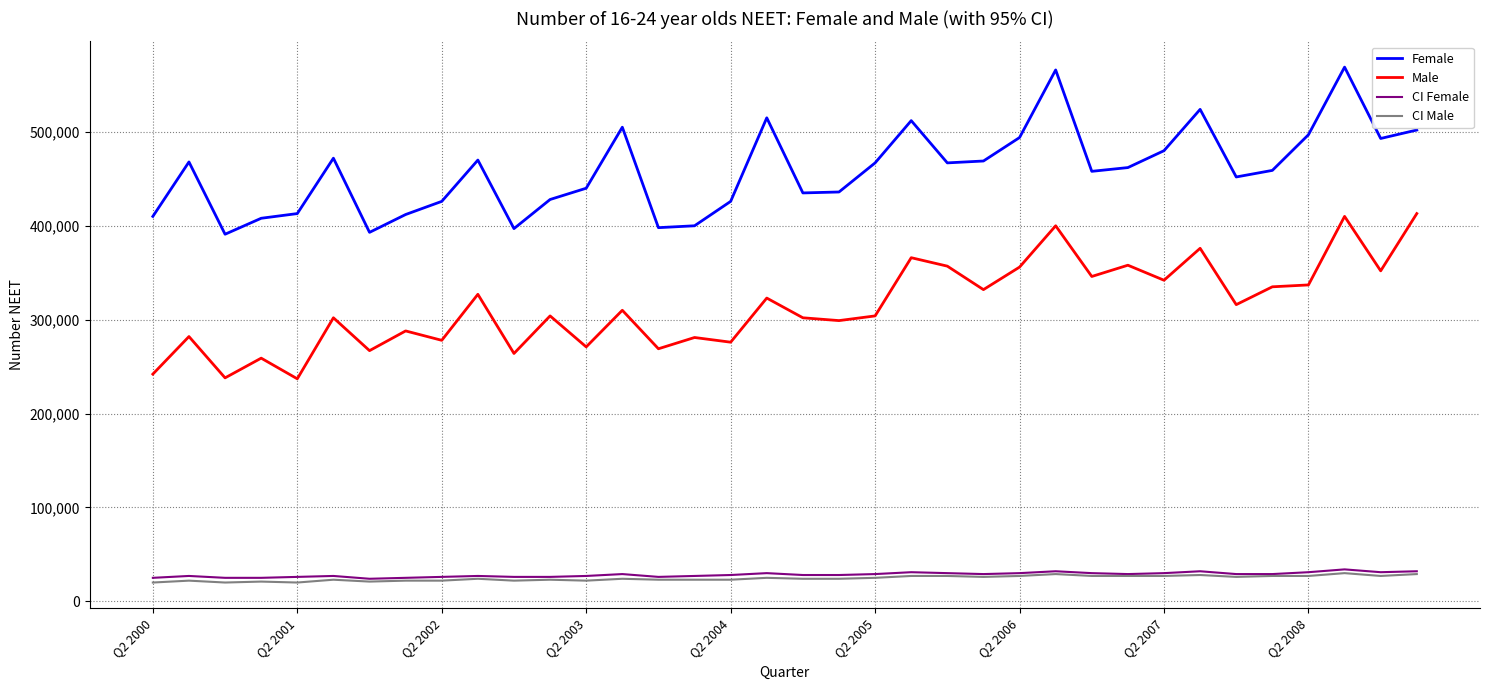

Which series has the largest total across all categories?

Female